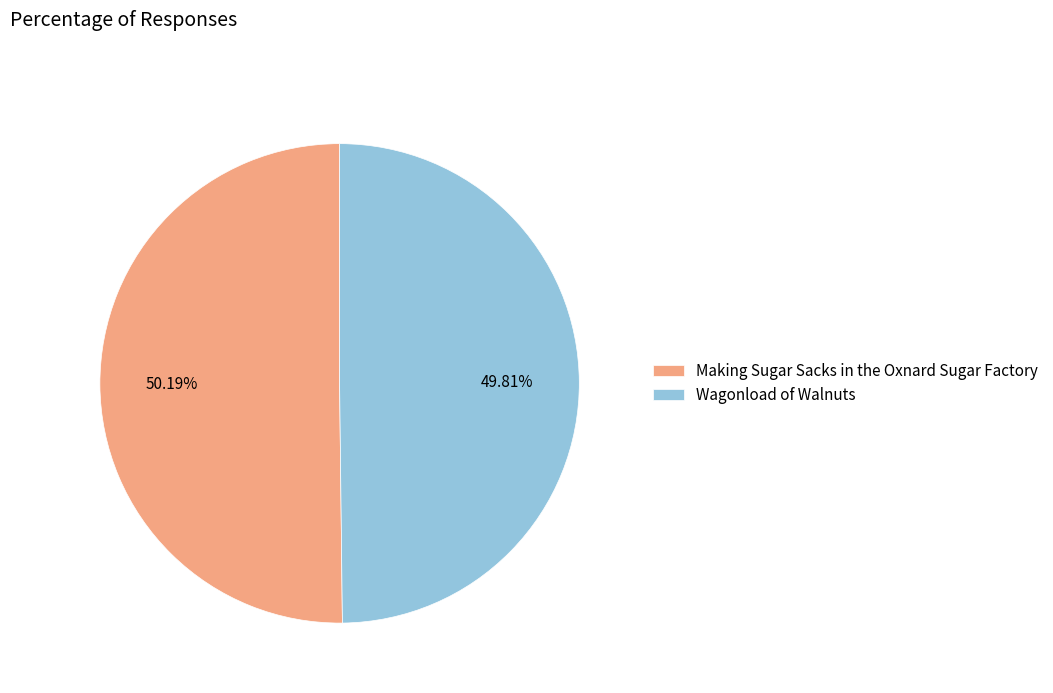

Does any single category account for the majority?

Yes